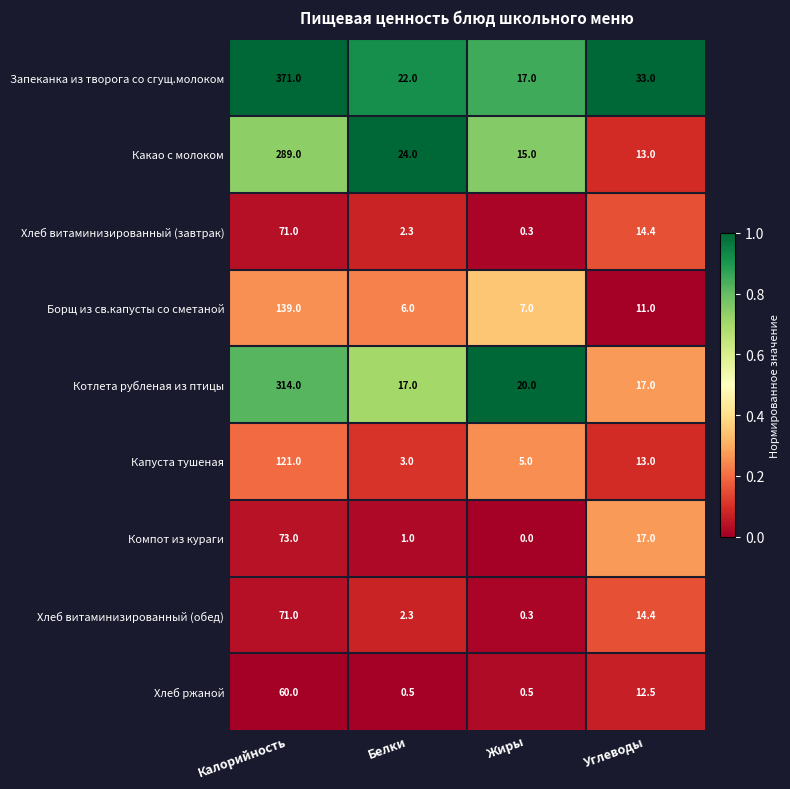

Read the Котлета рубленая из птицы value at Белки.

17.0